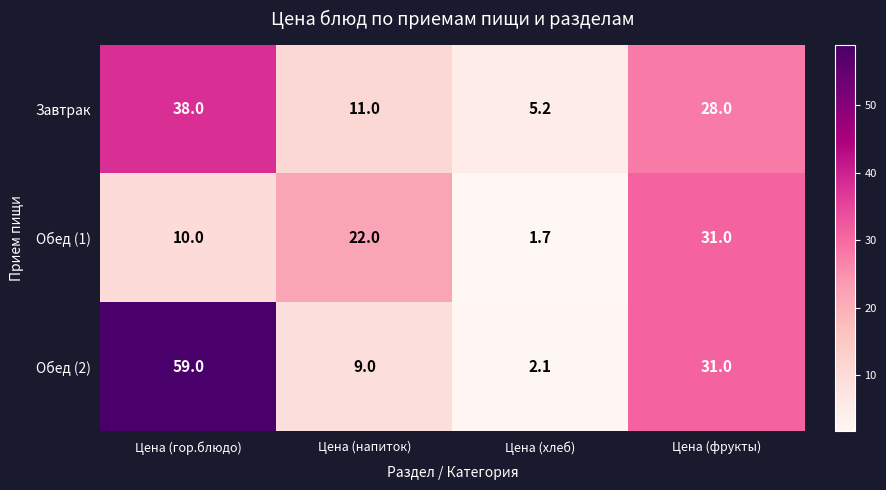

Is it true that Обед (1) equals 12.3 at Цена (фрукты)?

False